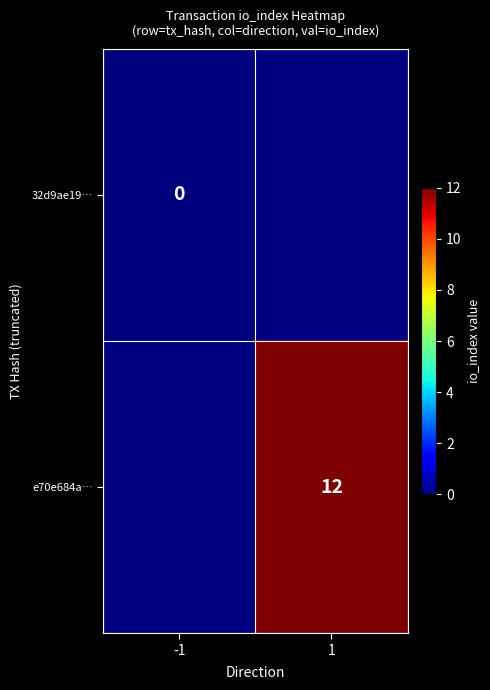

Is the value of e70e684a… at 1 greater than the value of 32d9ae19… at -1?

Yes